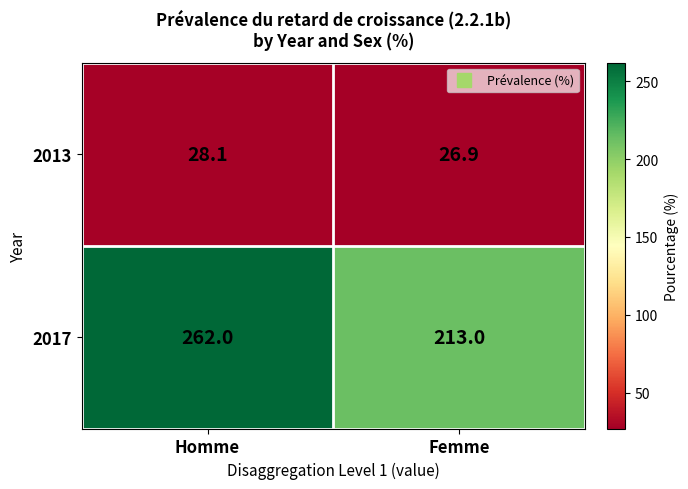

What is the difference between the 2017 values at Femme and Homme?

49.0